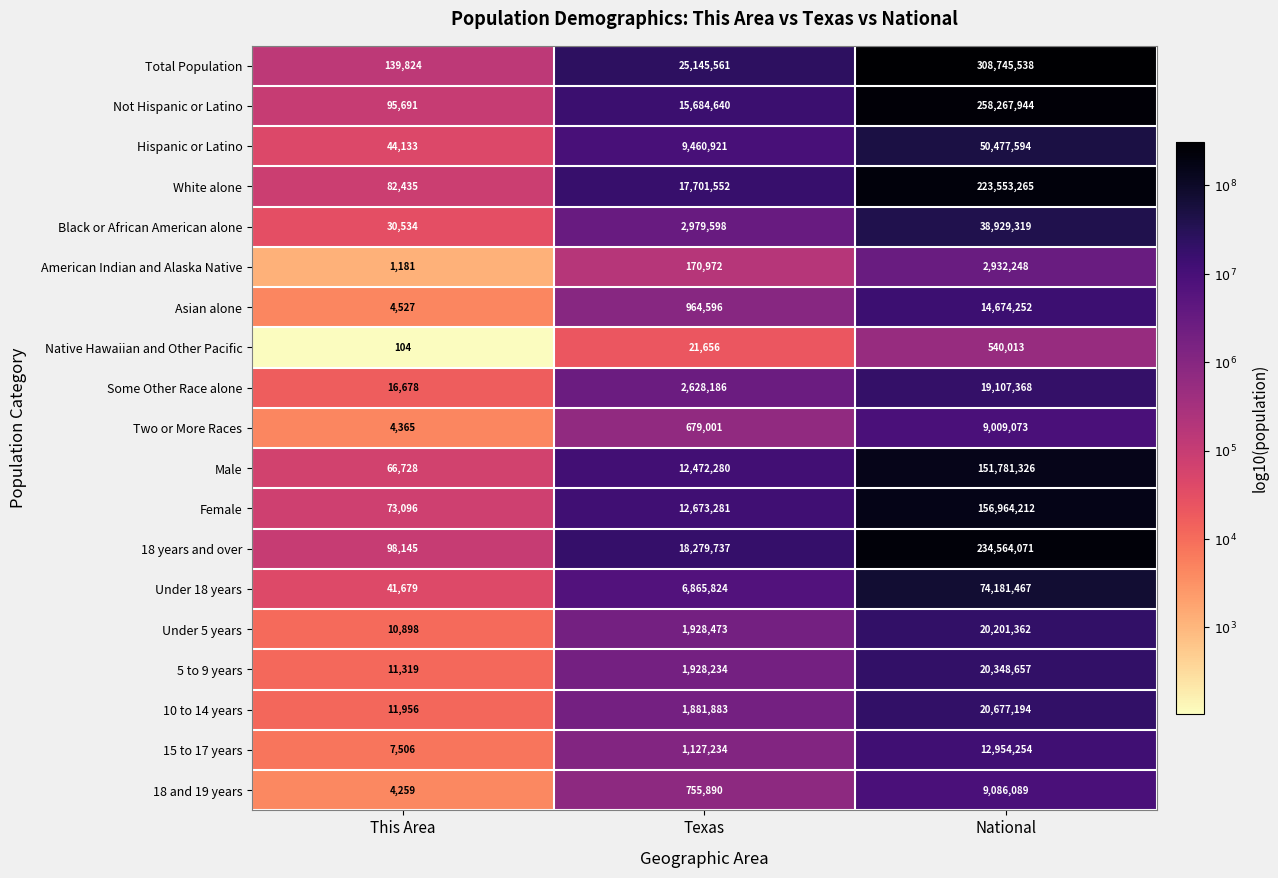

Which series changed the most between This Area and Texas?

Total Population